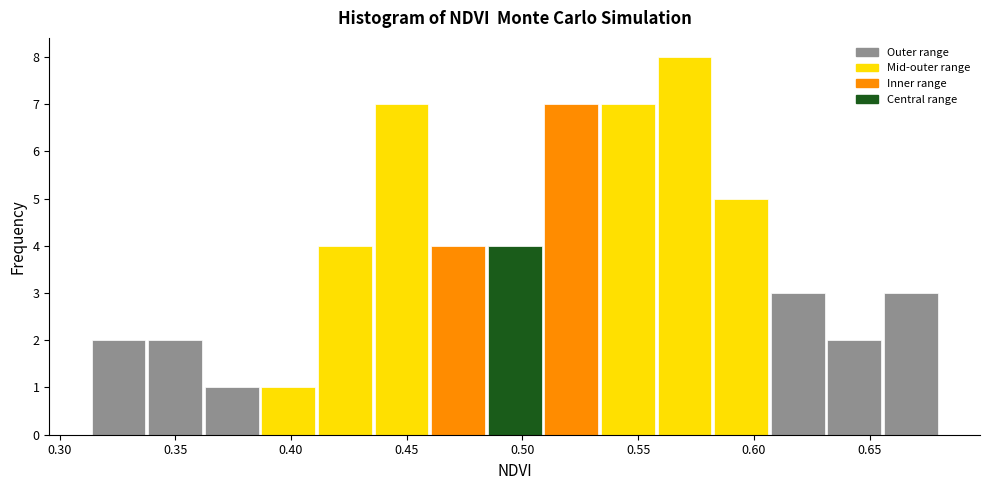

Reading left to right, transcribe this chart: for each bar, give the range it covers on the x-axis and its height. Neither the bar edges nor the heights are printed on the chart, so give them approximately, as read against the axes.

0.315 to 0.340: 2
0.340 to 0.360: 2
0.360 to 0.385: 1
0.385 to 0.410: 1
0.410 to 0.435: 4
0.435 to 0.460: 7
0.460 to 0.485: 4
0.485 to 0.510: 4
0.510 to 0.535: 7
0.535 to 0.560: 7
0.560 to 0.580: 8
0.580 to 0.605: 5
0.605 to 0.630: 3
0.630 to 0.655: 2
0.655 to 0.680: 3